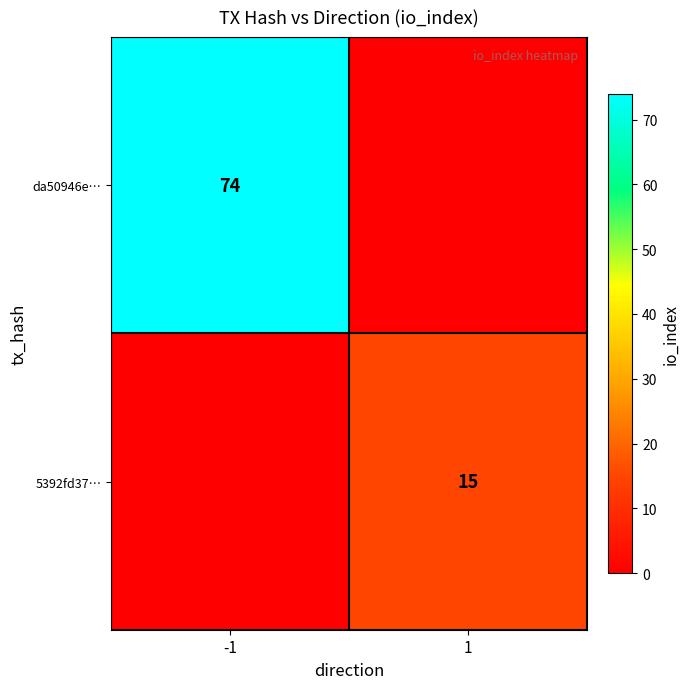

True or false: da50946e… has a value of 16 at -1.

False